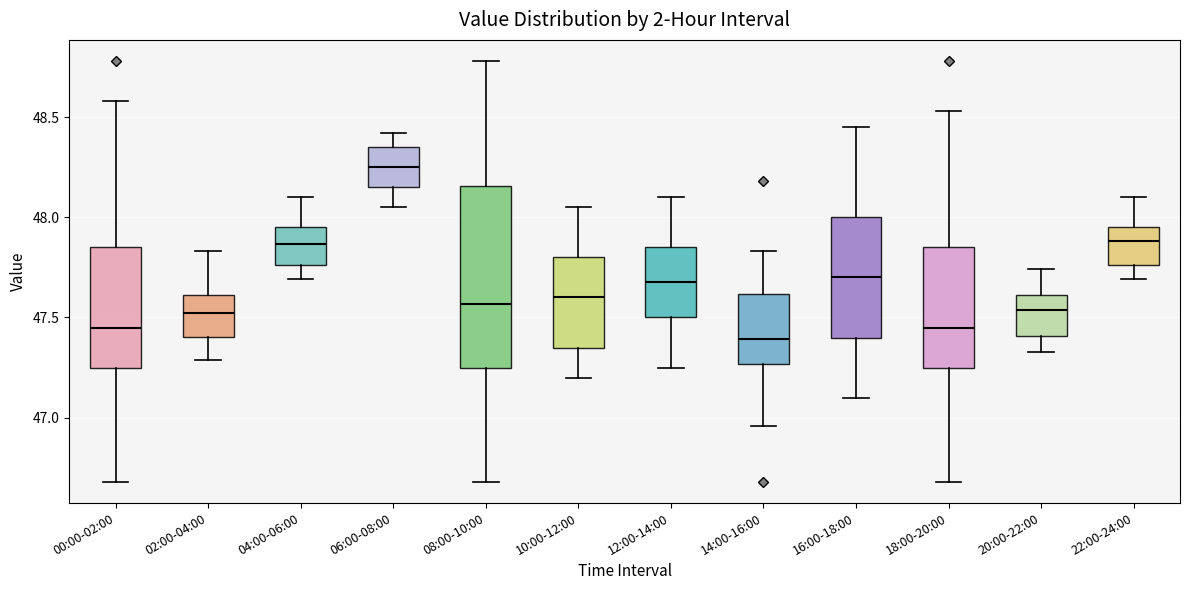

Comparing the boxes themselves (not the whiskers), which one is the tallest?

08:00-10:00